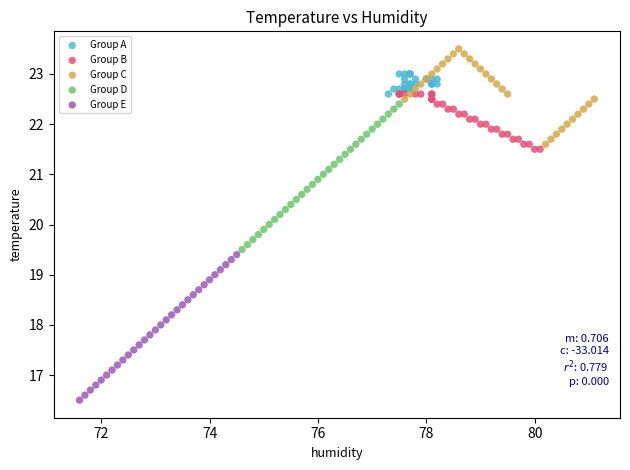

Which series contains the lowest Y value?

Group E